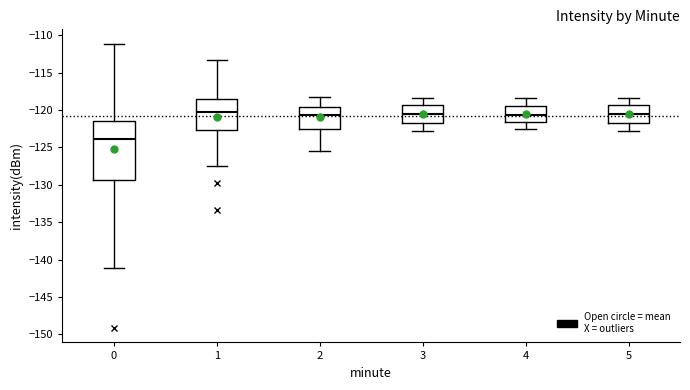

Reading left to right, read every box against the y-axis: the position of its median line, the range the box covers, and the ends of its whiskers. The values are not printed on the chart, so give them approximately, as read against the axis.

0: median -124.0, box -129.5 to -121.5, whiskers -141.0 to -111.0
1: median -120.0, box -122.5 to -118.5, whiskers -127.5 to -113.5
2: median -120.5, box -122.5 to -119.5, whiskers -125.5 to -118.0
3: median -120.5, box -121.5 to -119.5, whiskers -123.0 to -118.5
4: median -120.5, box -121.5 to -119.5, whiskers -122.5 to -118.5
5: median -120.5, box -121.5 to -119.5, whiskers -123.0 to -118.5